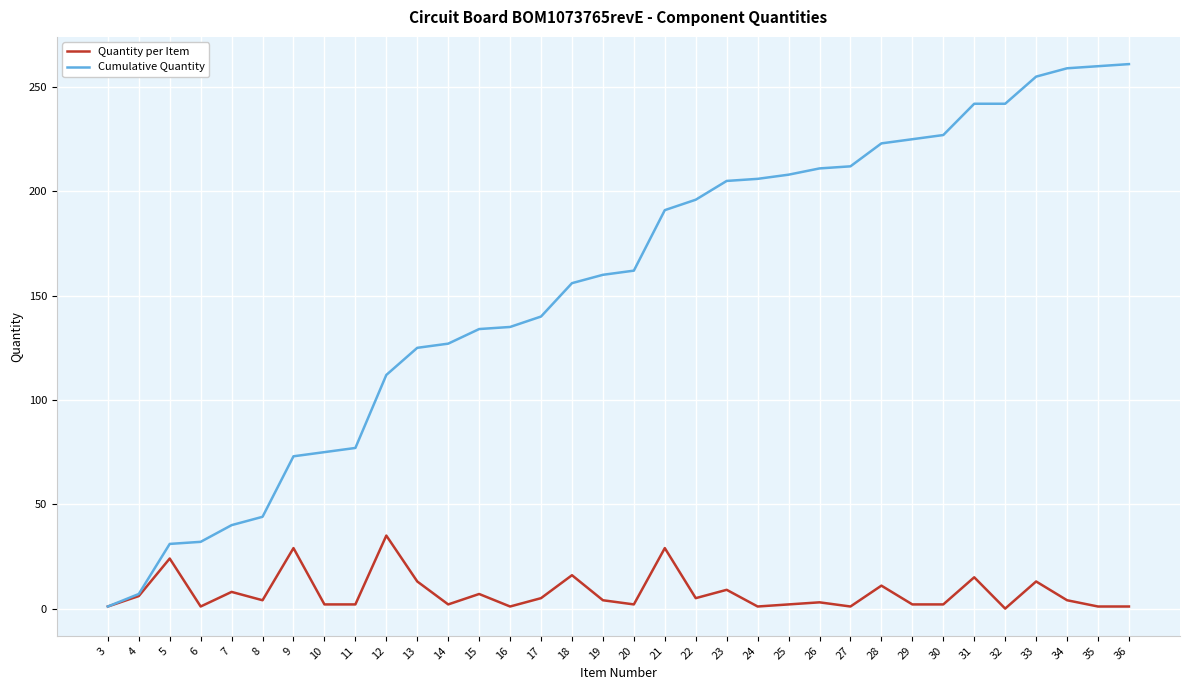

Which series changed the most between 11 and 26?

Cumulative Quantity